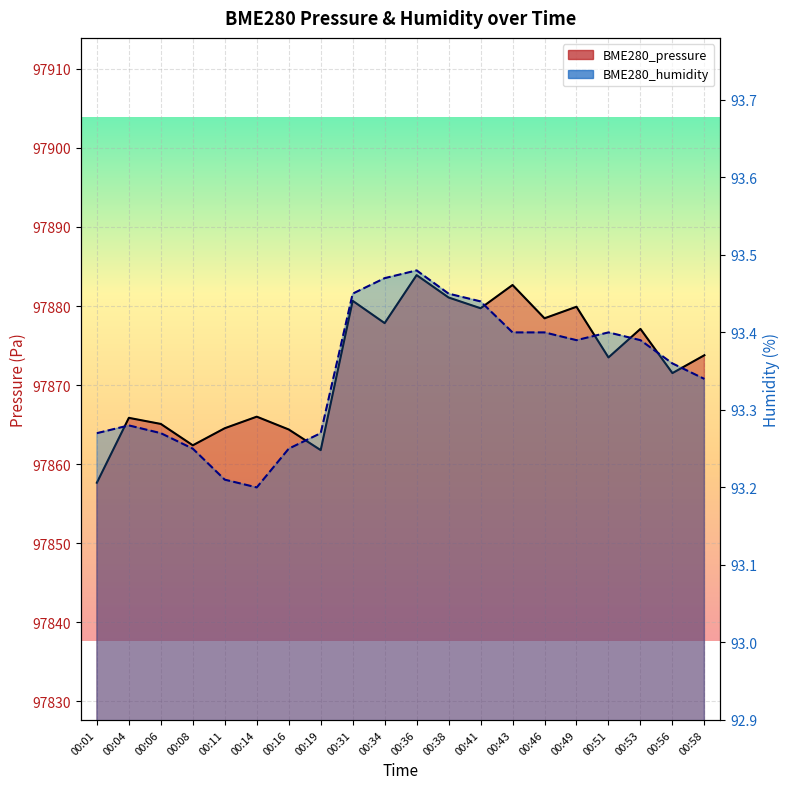

At how many categories does at least one series exceed 12115?

20